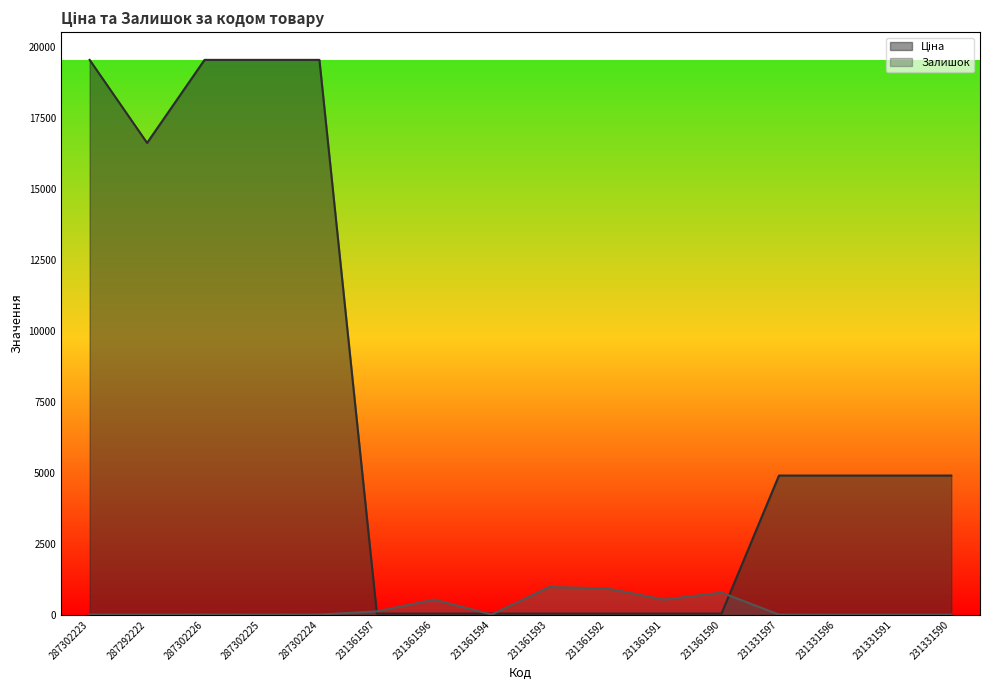

Which has a higher value, 231361593 or 231361591?

231361593